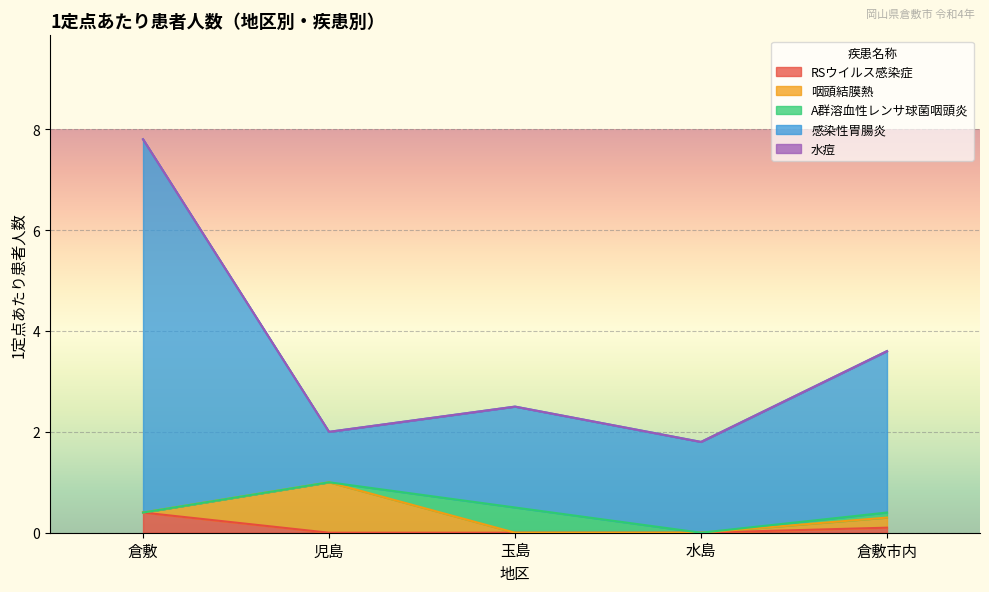

True or false: 咽頭結膜熱 and 水痘 cross at least once.

False